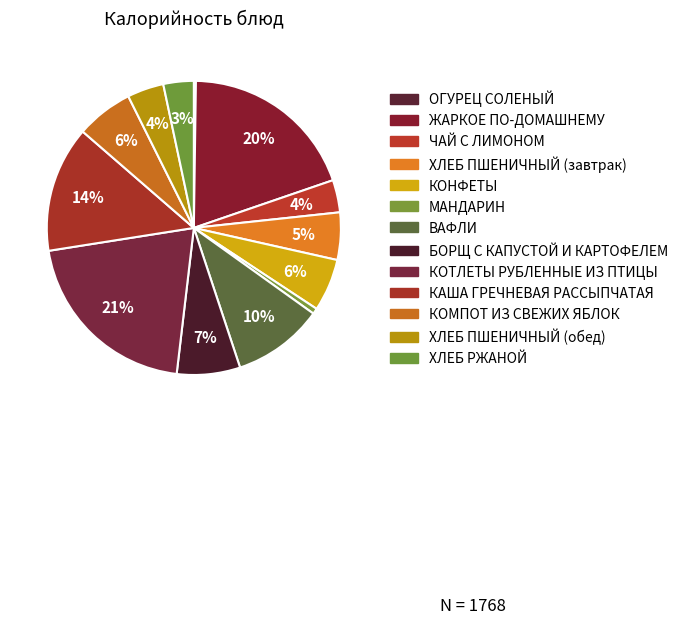

Between КОТЛЕТЫ РУБЛЕННЫЕ ИЗ ПТИЦЫ and ЖАРКОЕ ПО-ДОМАШНЕМУ, which is larger?

КОТЛЕТЫ РУБЛЕННЫЕ ИЗ ПТИЦЫ